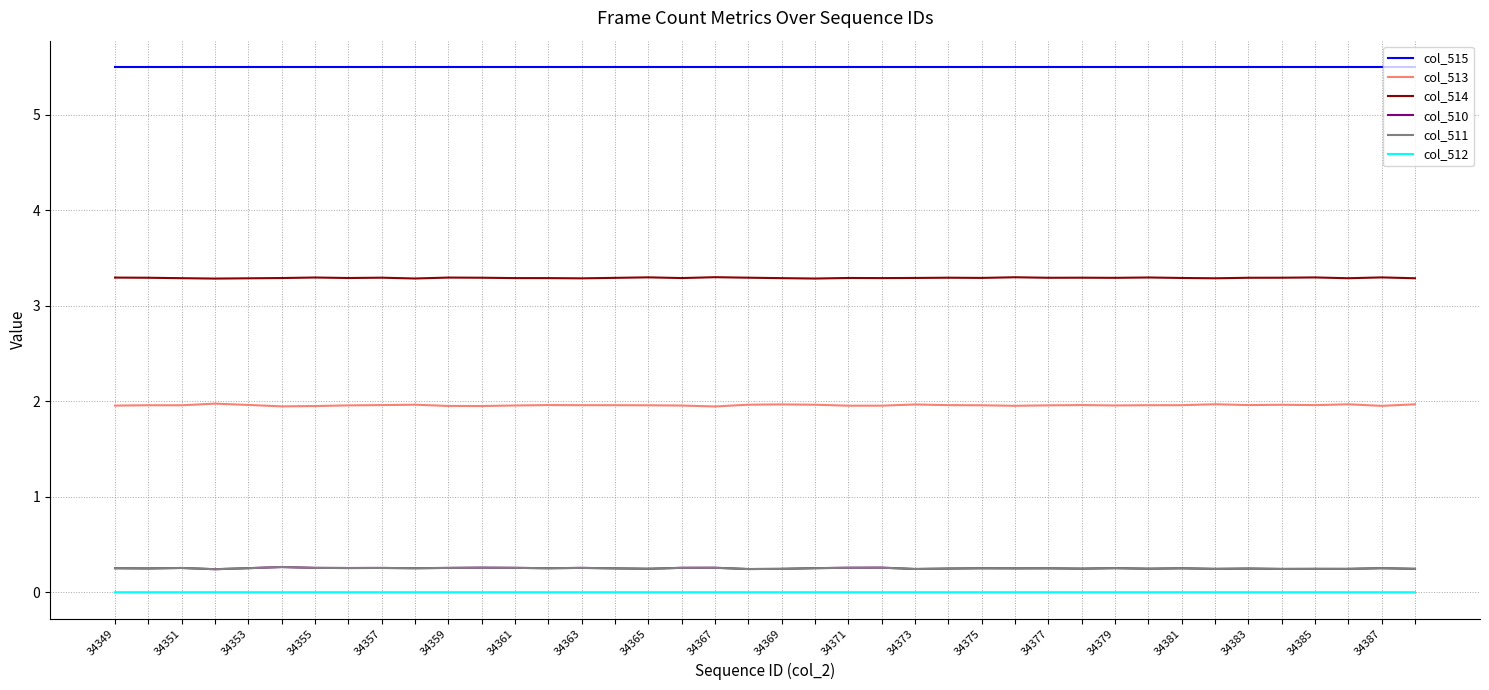

What are all the series names shown in the legend?

col_515, col_513, col_514, col_510, col_511, col_512